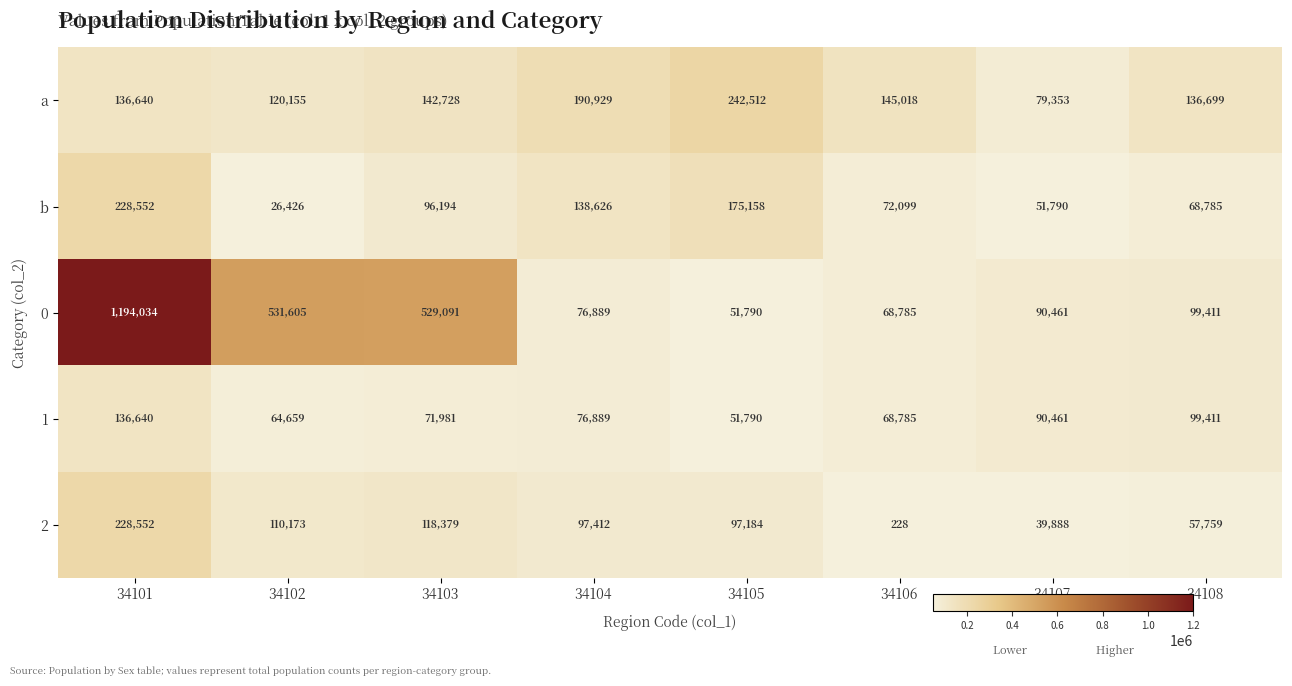

Which series has the largest total across all categories?

0